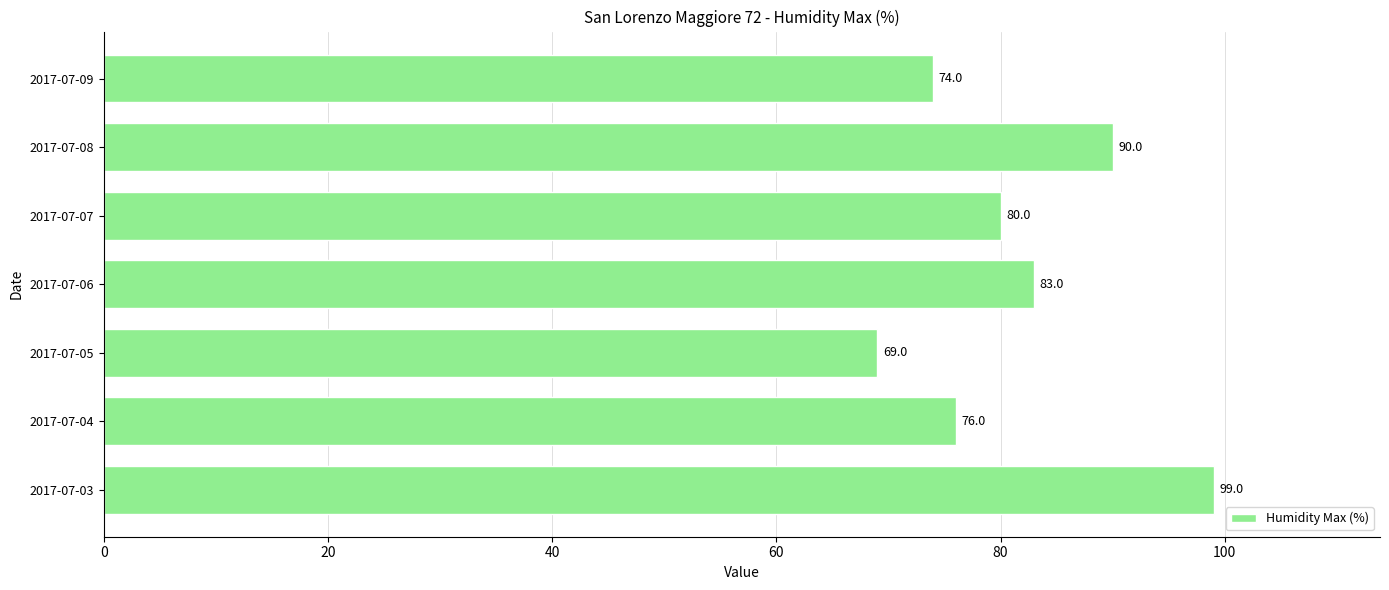

How many categories are shown in the chart?

7